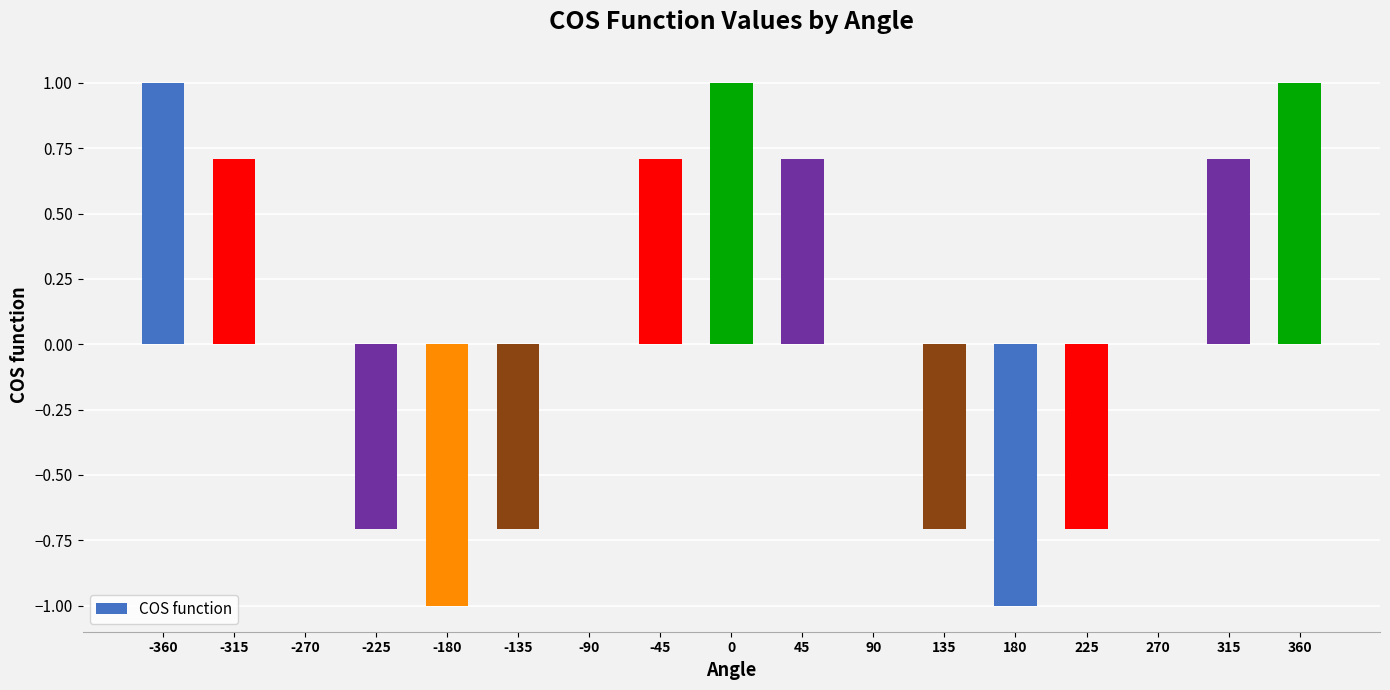

What is the greatest value displayed?

1.0